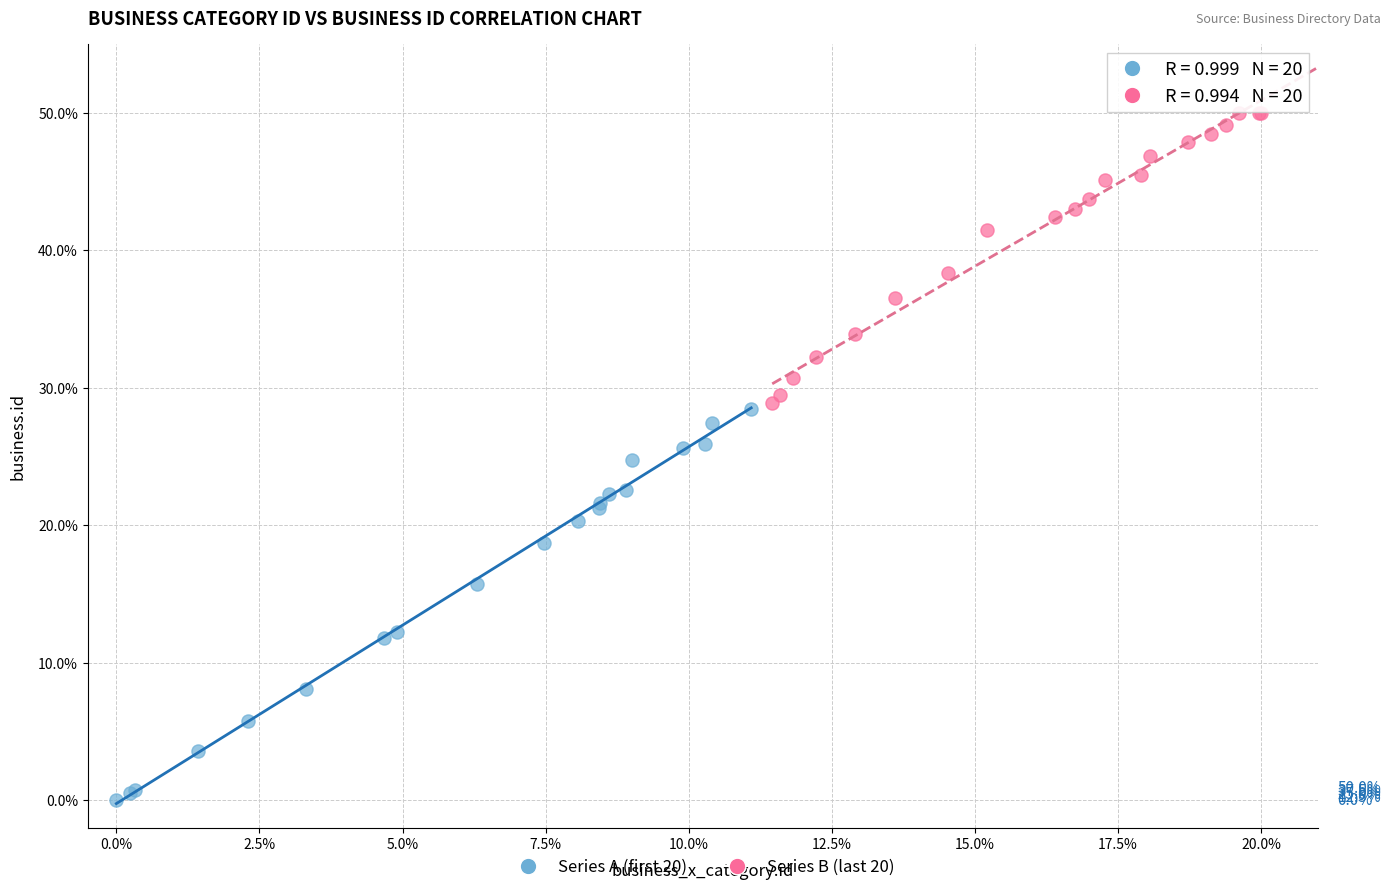

Which series reaches the maximum Y coordinate?

Series B (last 20)